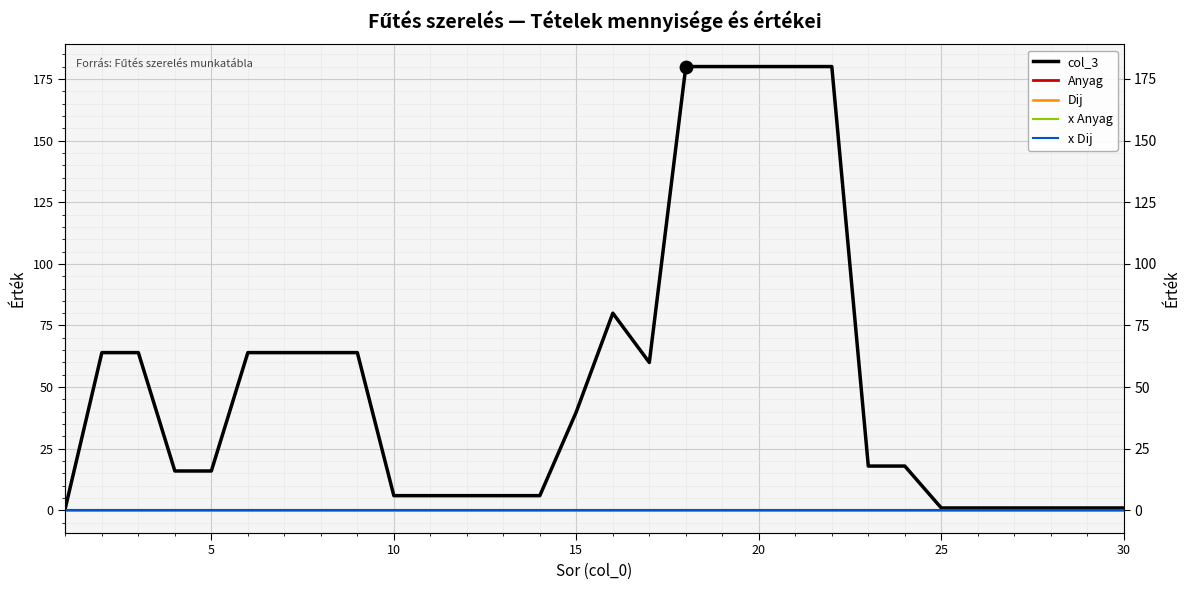

Which series contains the lowest Y value?

Anyag